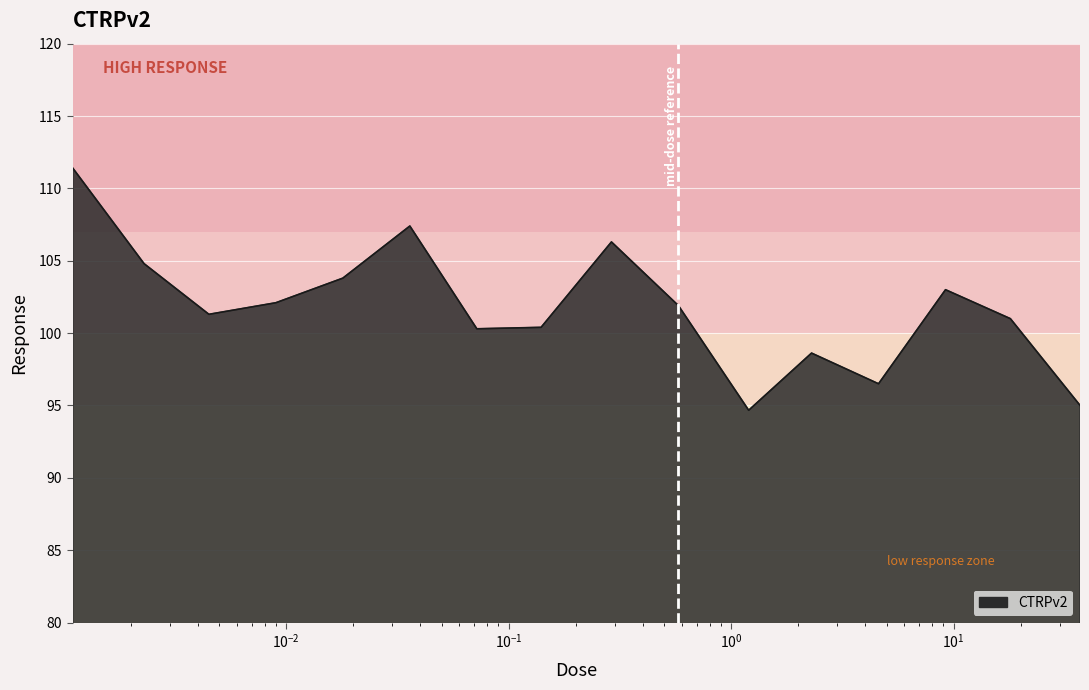

What is the smallest value displayed?

94.7